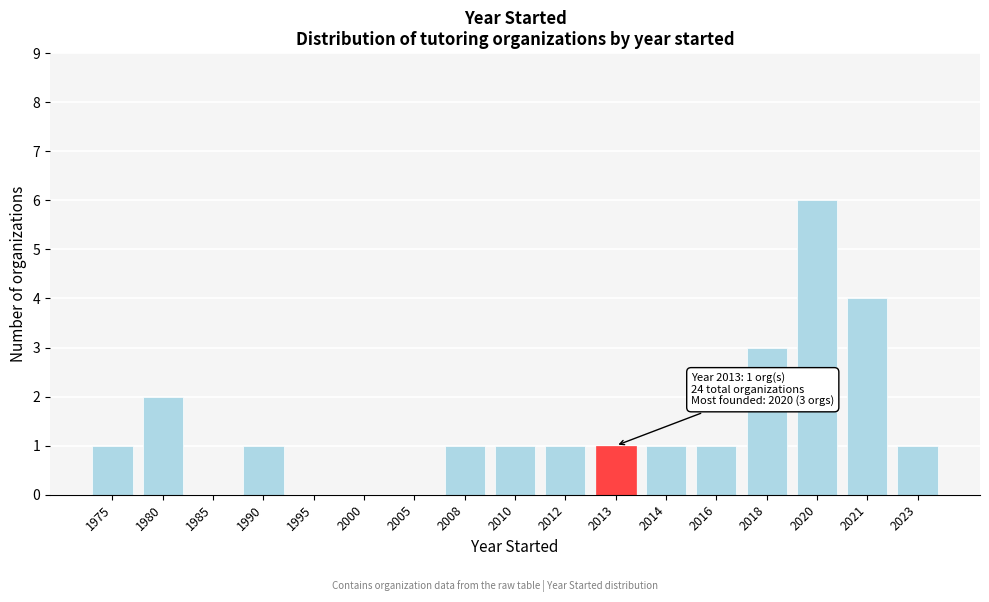

Reading right to left, extract all data points from this chart.

2023=1	2021=4	2020=6	2018=3	2016=1	2014=1	2013=1	2012=1	2010=1	2008=1	2005=0	2000=0	1995=0	1990=1	1985=0	1980=2	1975=1